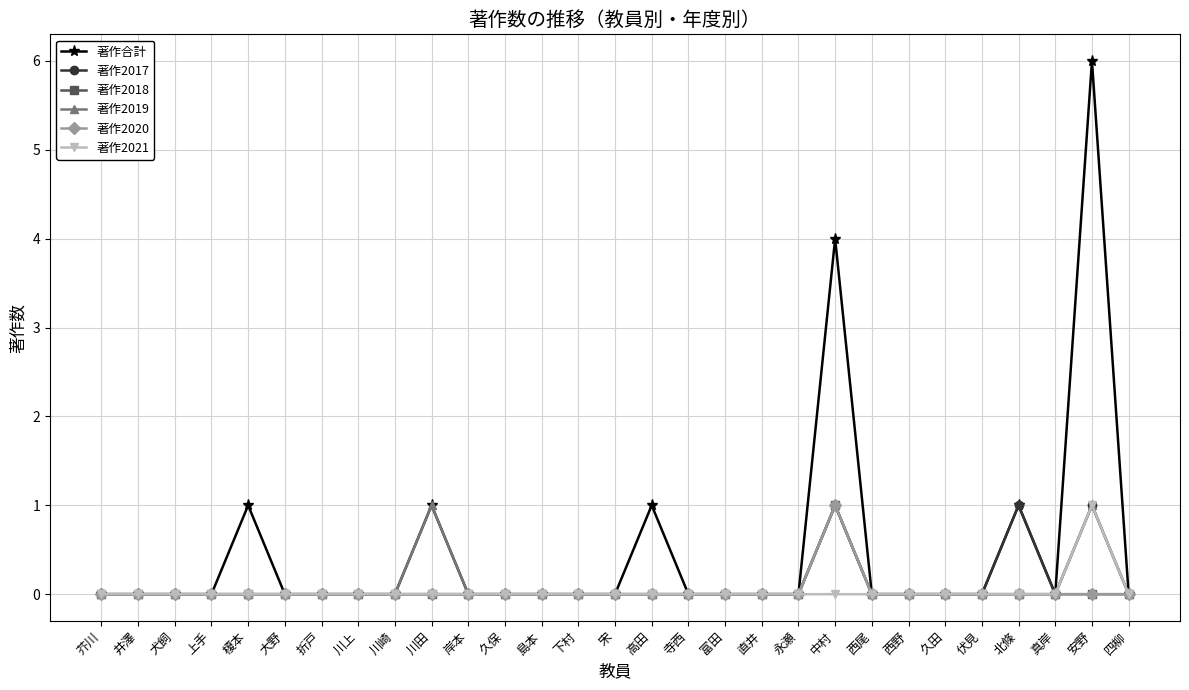

Is this an area chart (filled region under the line)?

No